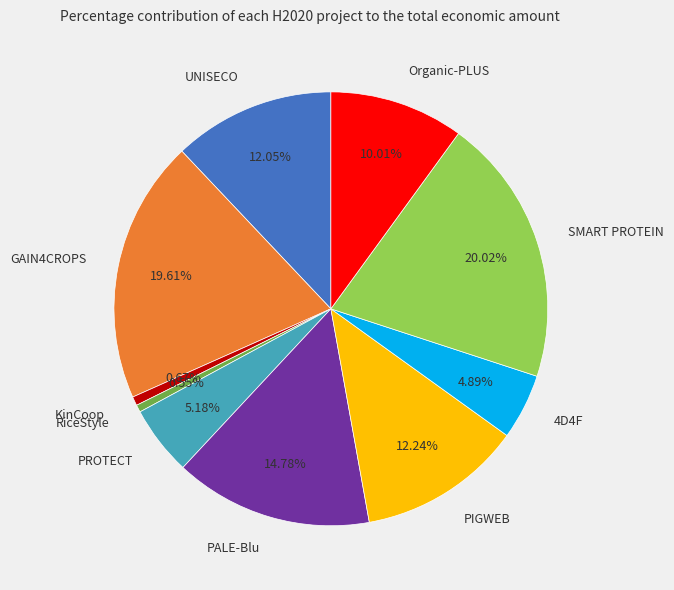

Is the sum of UNISECO and 4D4F greater than half?

No